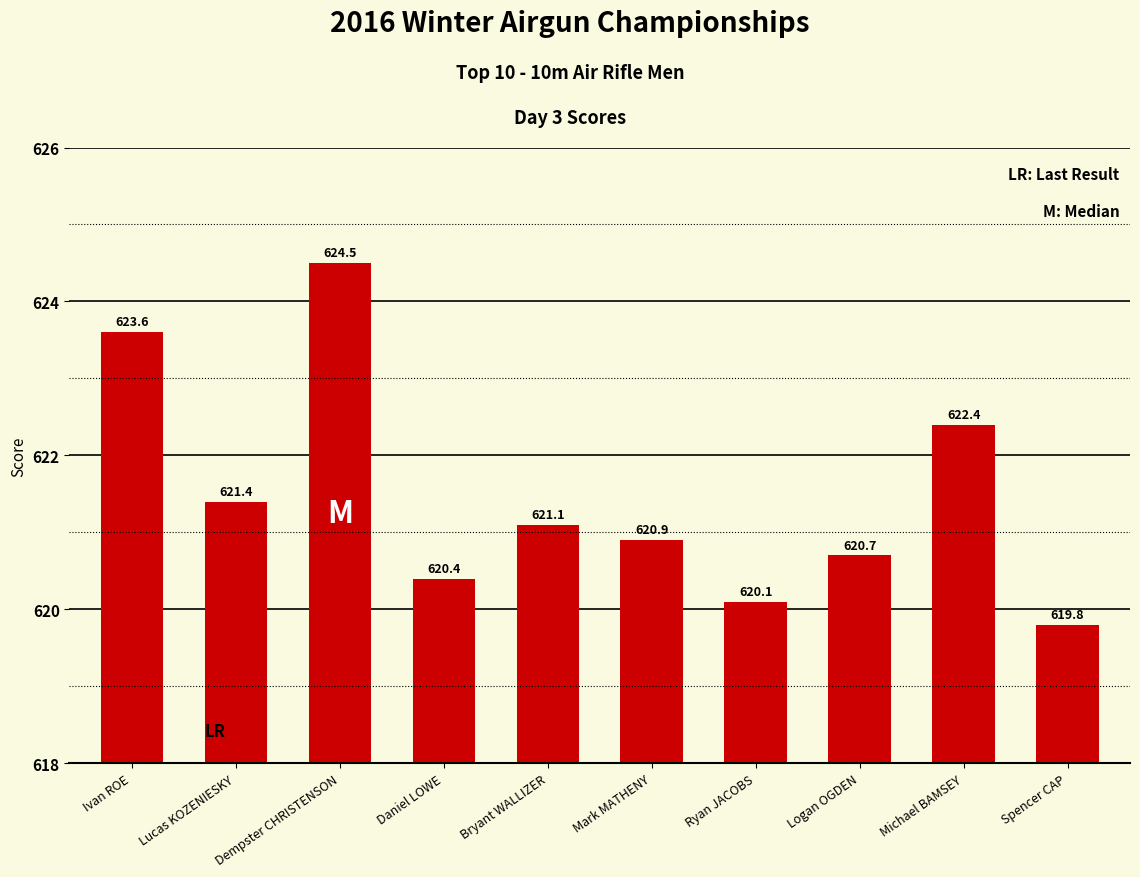

What is the label of the 5th bar from the left?

Bryant WALLIZER